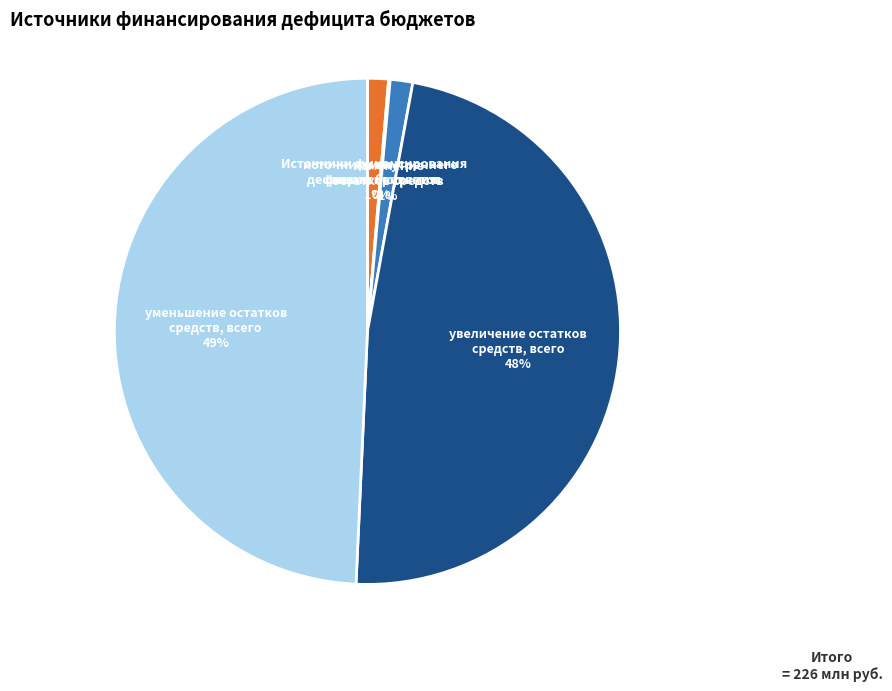

To the nearest percent, what is the difference between the largest and smallest slice percentages?

49%